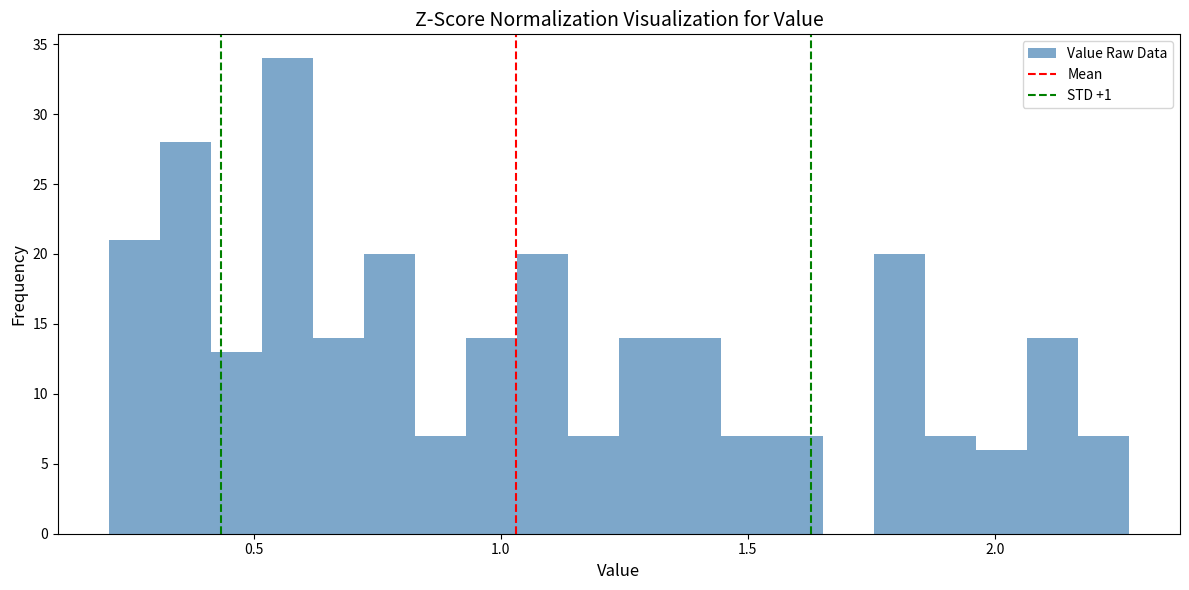

Read against the x-axis, roughly where is the centre of the tallest bar?

0.55